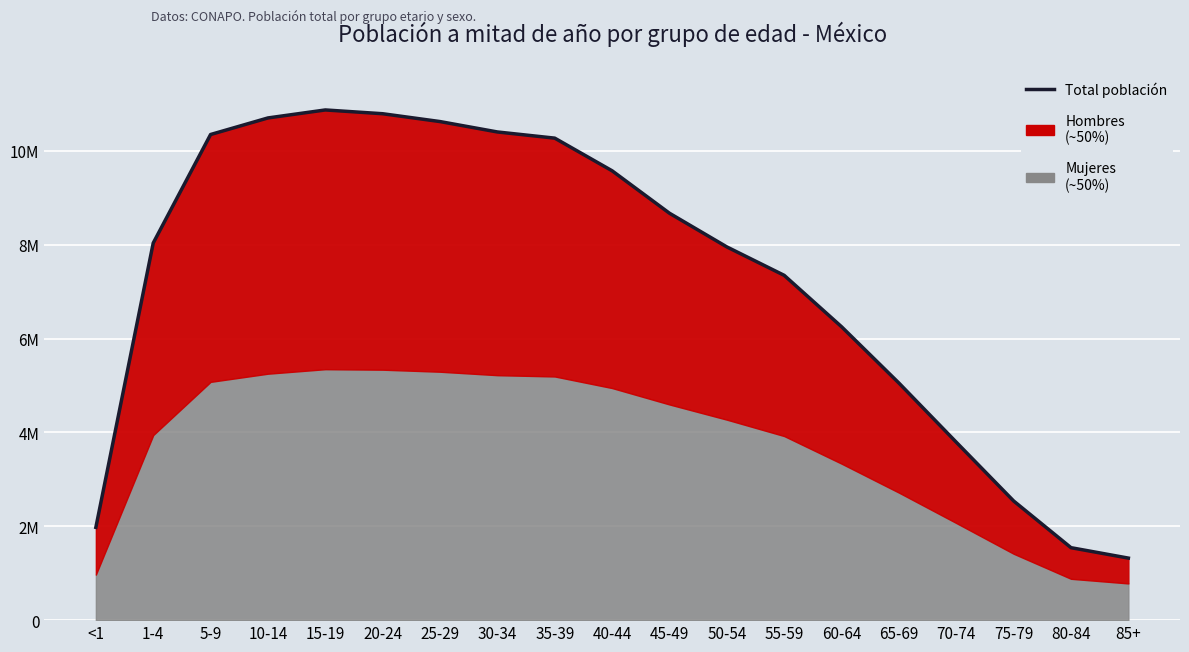

Reading left to right, list all the values displayed in this chart.

1977021	8035990	10348393	10701451	10871670	10791224	10624205	10402732	10270981	9575213	8670919	7953241	7347293	6251661	5051899	3791184	2539299	1543968	1321927